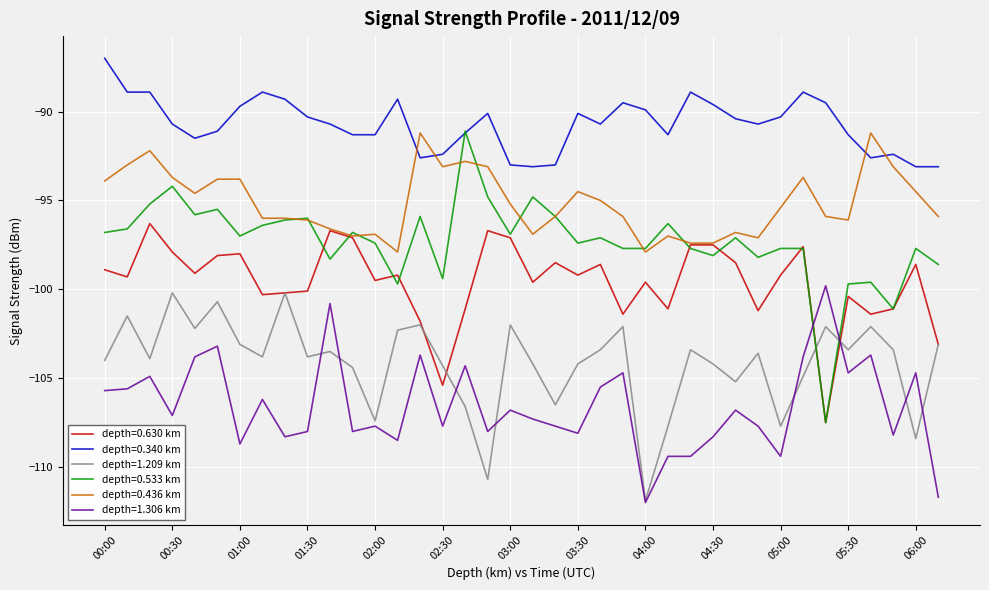

Which series has the widest spread of values?

depth=0.533 km